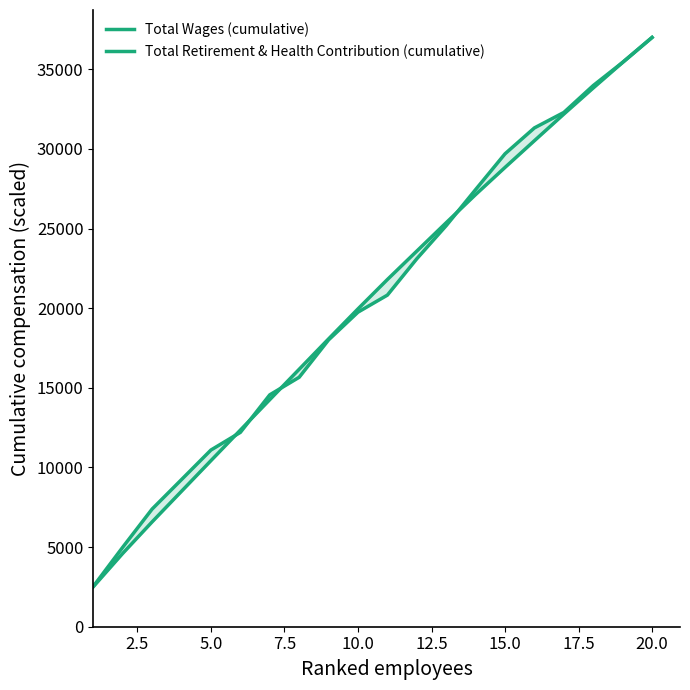

How many data points in Total Wages (cumulative) are less than 21801?

10